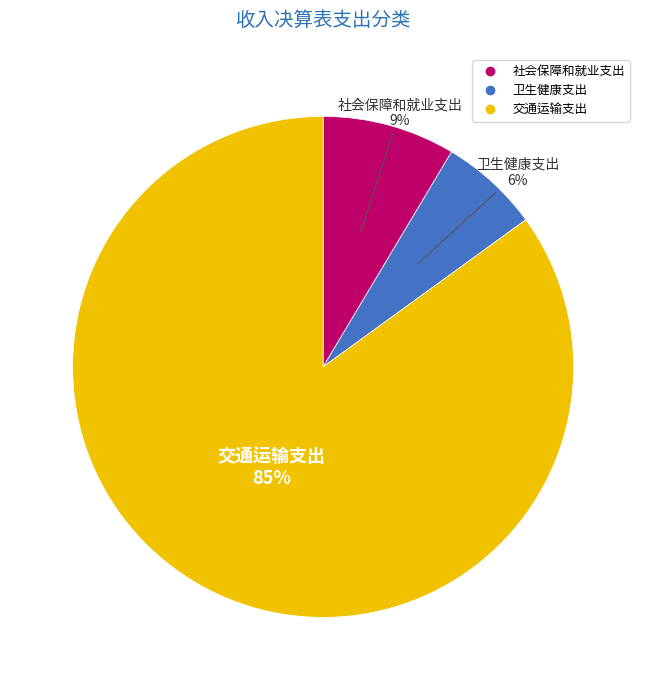

What is the majority slice?

交通运输支出